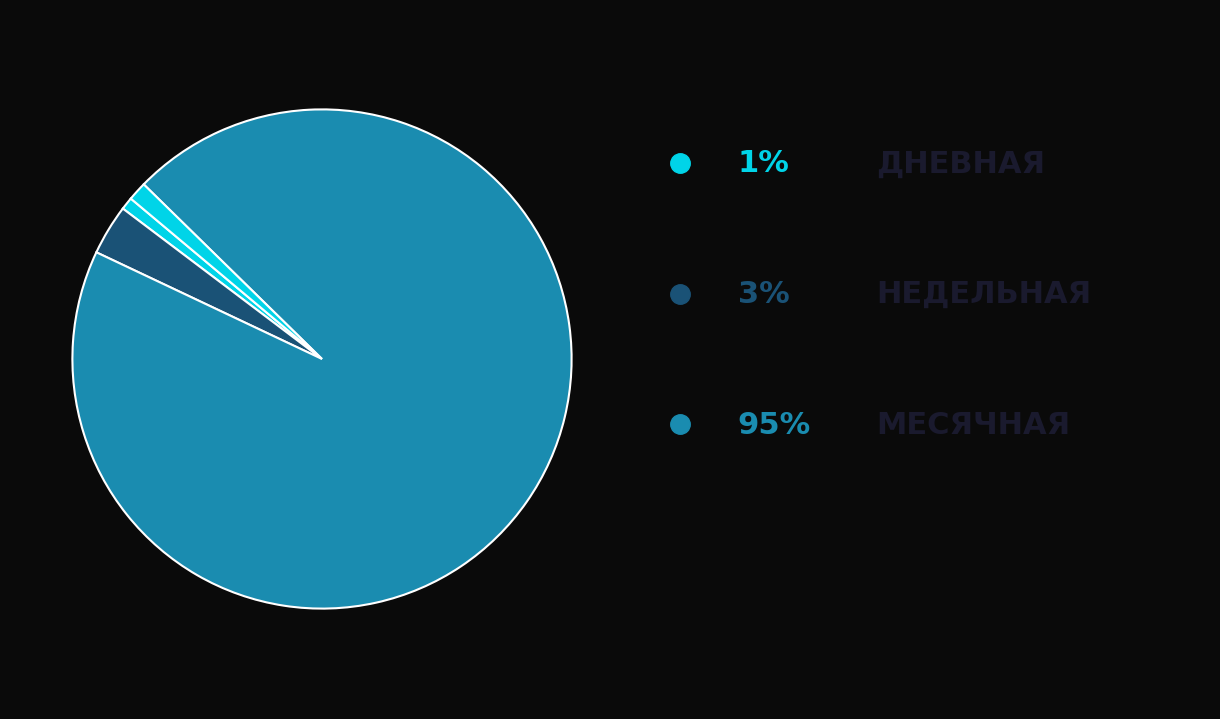

How many segments does this pie chart have?

4